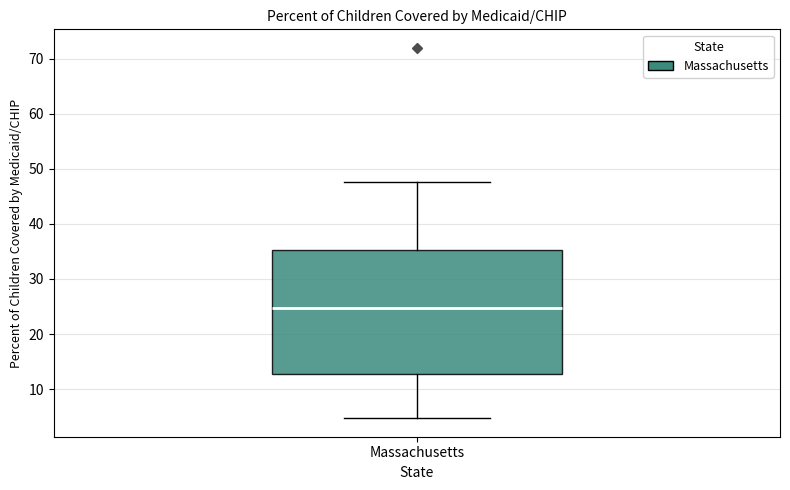

Transcribe this box plot: give where the median line is, the range the box spans, and where the two whiskers end, as read against the y-axis. The values are not printed on the chart, so give them approximately, as read against the axis.

median 25, box 13 to 35, whiskers 5 to 48